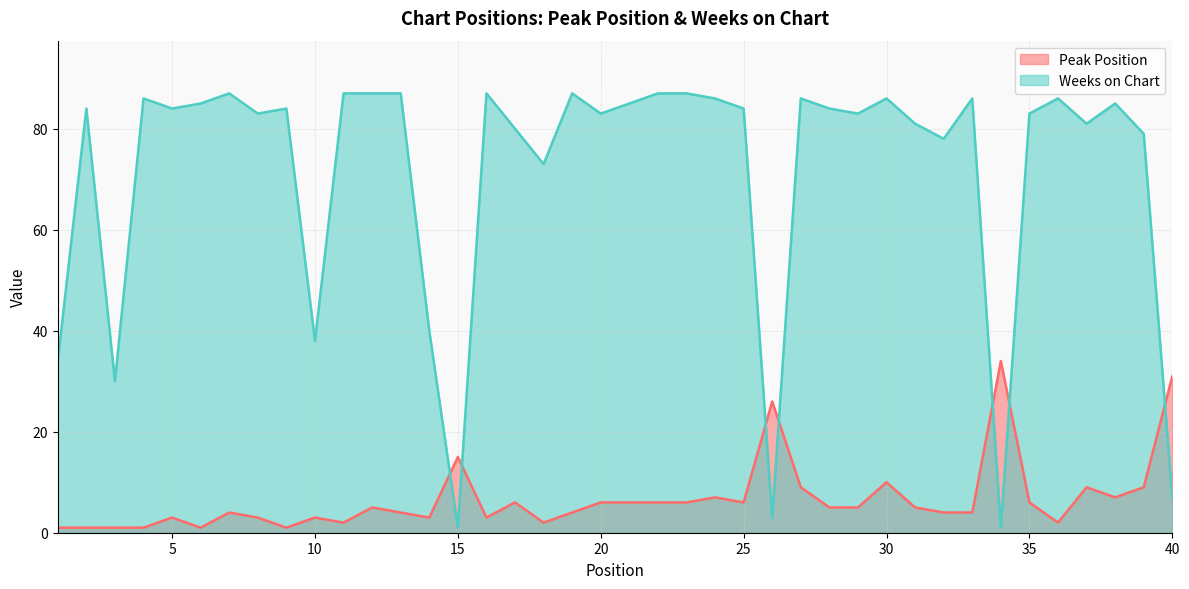

How many intersections are there between Weeks on Chart and Peak Position?

7